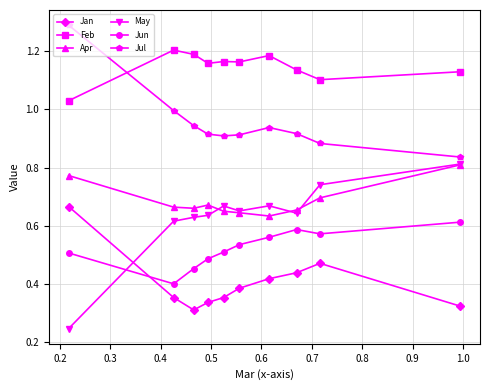

What are all the series names shown in the legend?

Jan, Feb, Apr, May, Jun, Jul